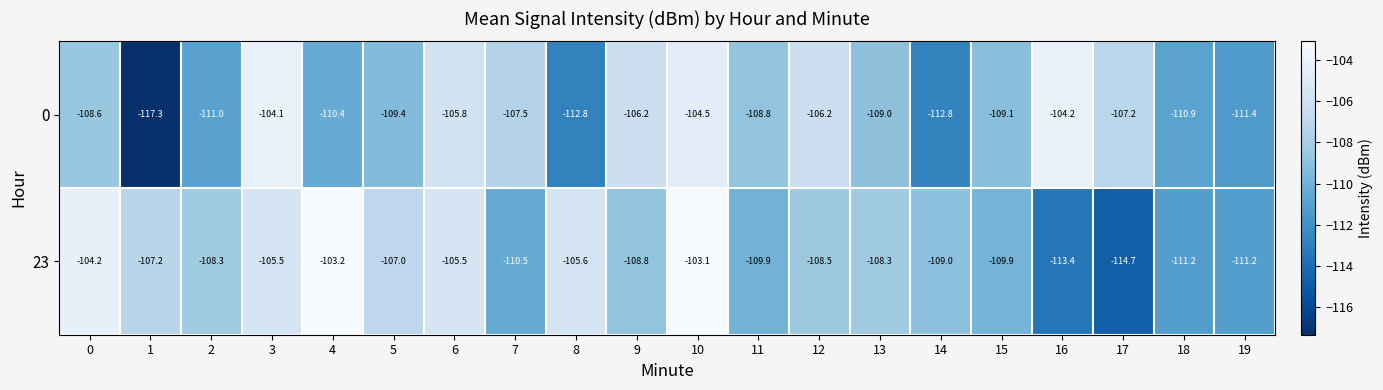

Rank the series by their maximum value, from highest to lowest.

23, 0